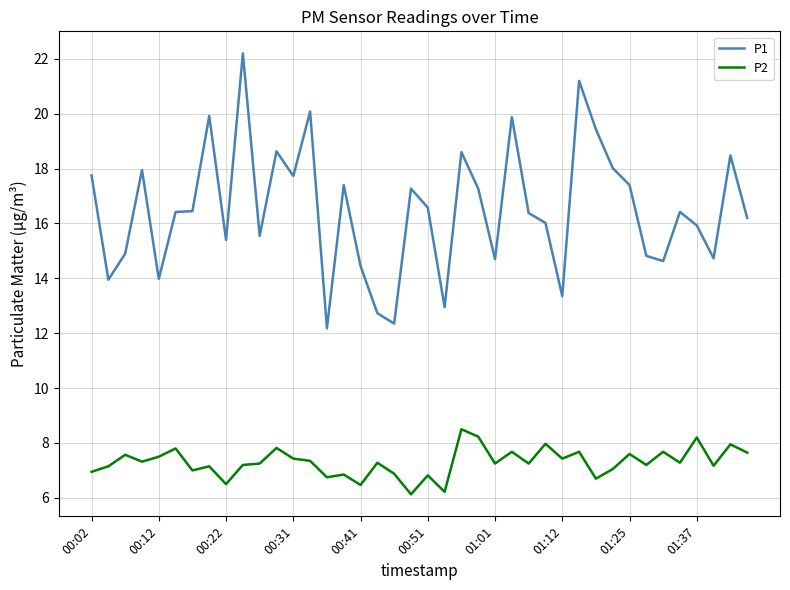

List the series in order of their peak value, highest first.

P1, P2